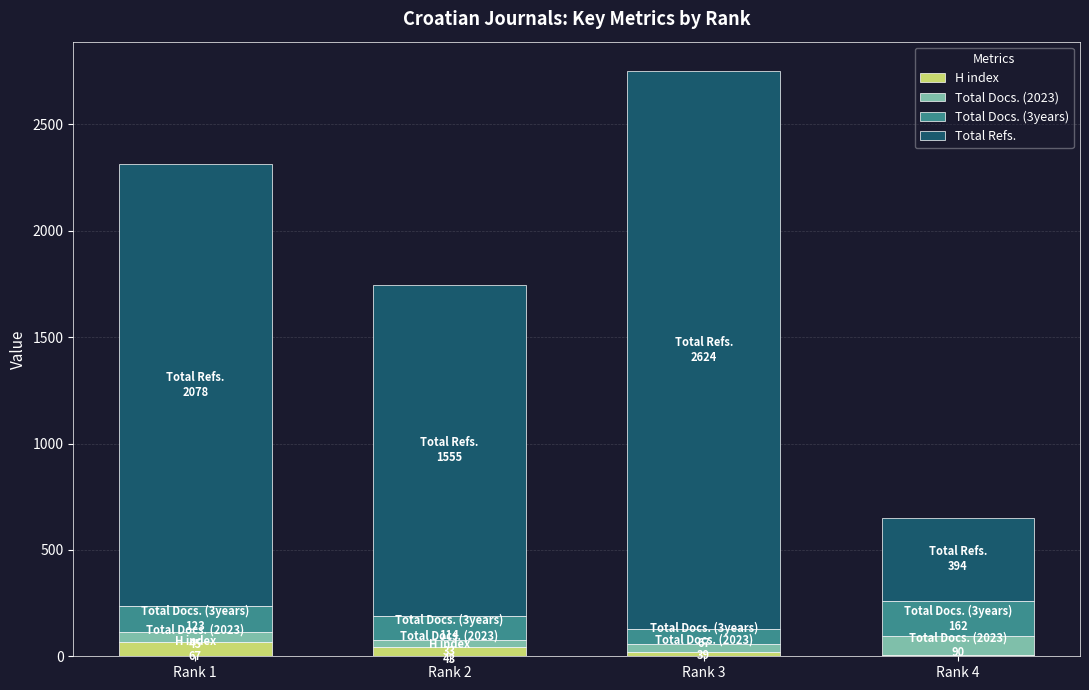

Reading left to right, list the values for the H index series.

Rank 1=67	Rank 2=43	Rank 3=21	Rank 4=6